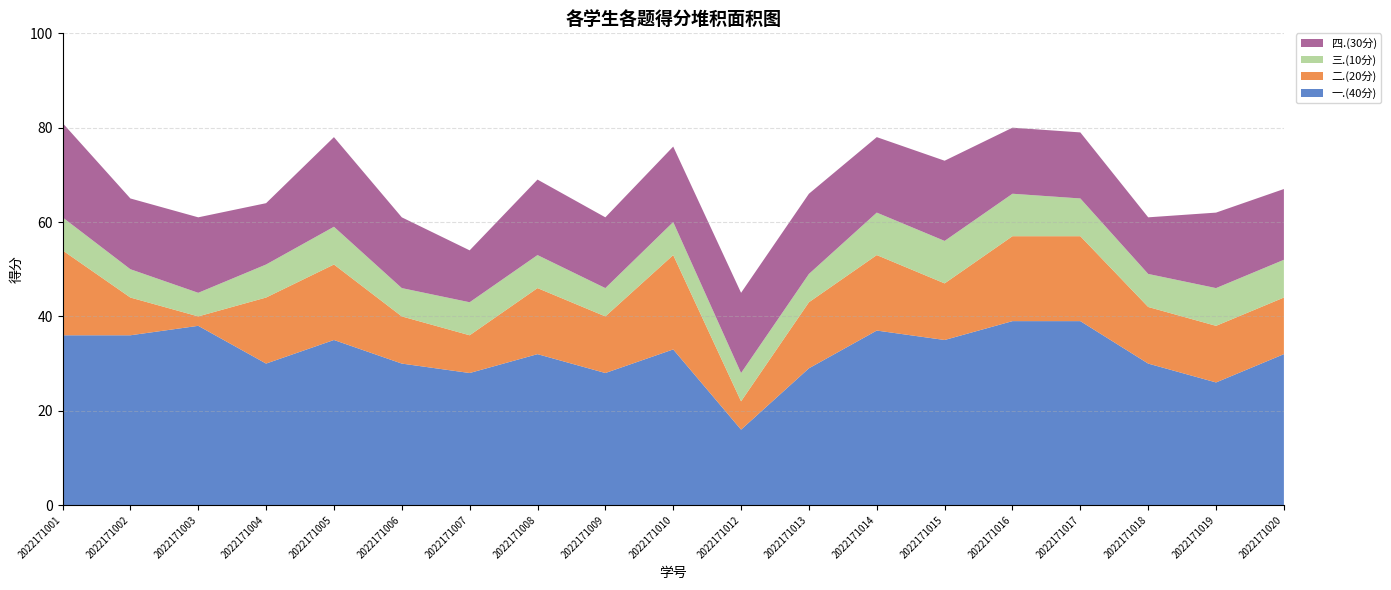

Reading right to left, transcribe all the data shown in this chart.

一.(40分): 32	26	30	39	39	35	37	29	16	33	28	32	28	30	35	30	38	36	36
二.(20分): 12	12	12	18	18	12	16	14	6	20	12	14	8	10	16	14	2	8	18
三.(10分): 8	8	7	8	9	9	9	6	6	7	6	7	7	6	8	7	5	6	7
四.(30分): 15	16	12	14	14	17	16	17	17	16	15	16	11	15	19	13	16	15	20